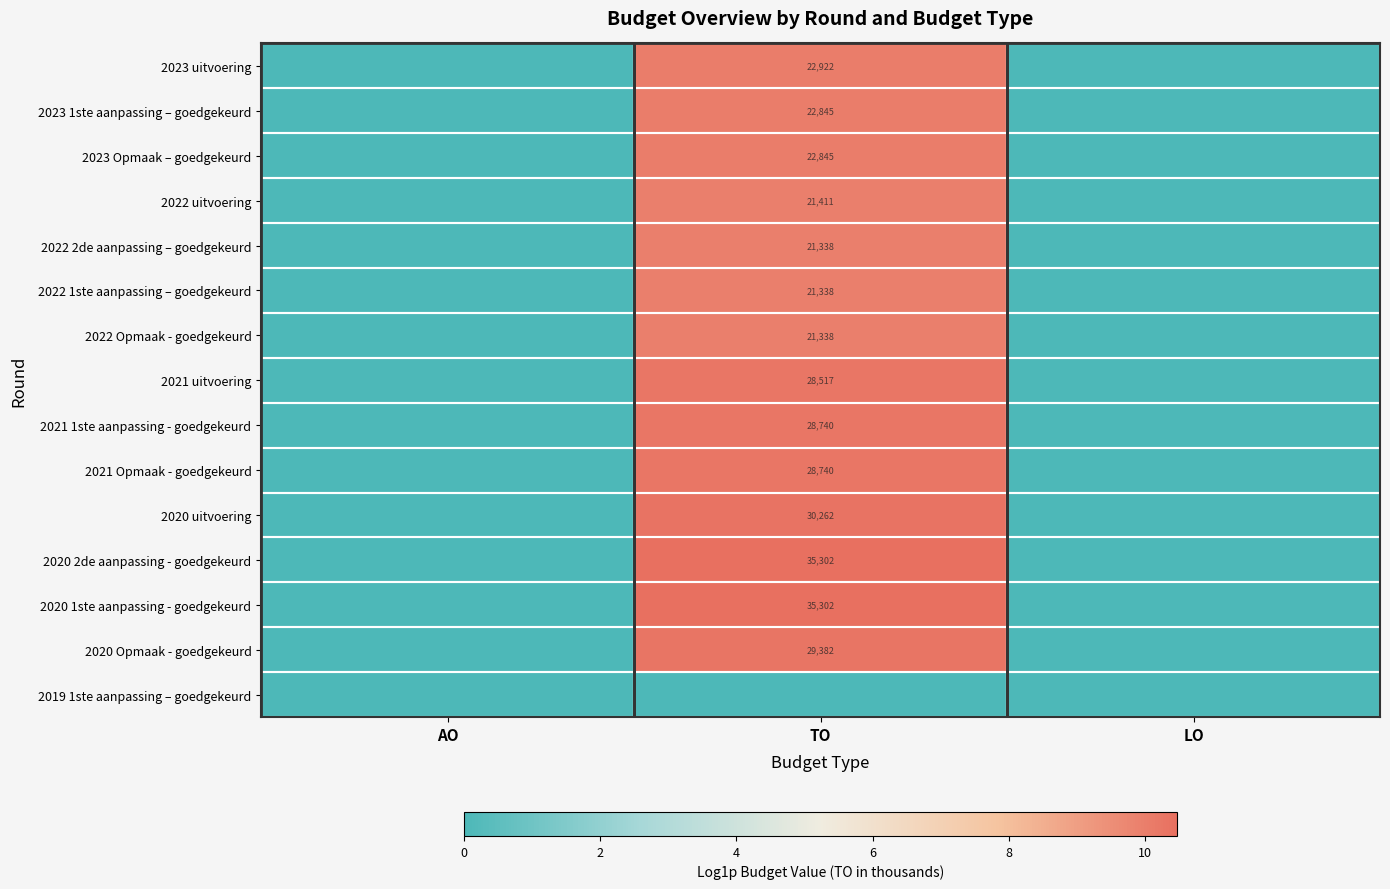

The 2020 2de aanpassing - goedgekeurd series shows 35302 at TO. True or false?

True